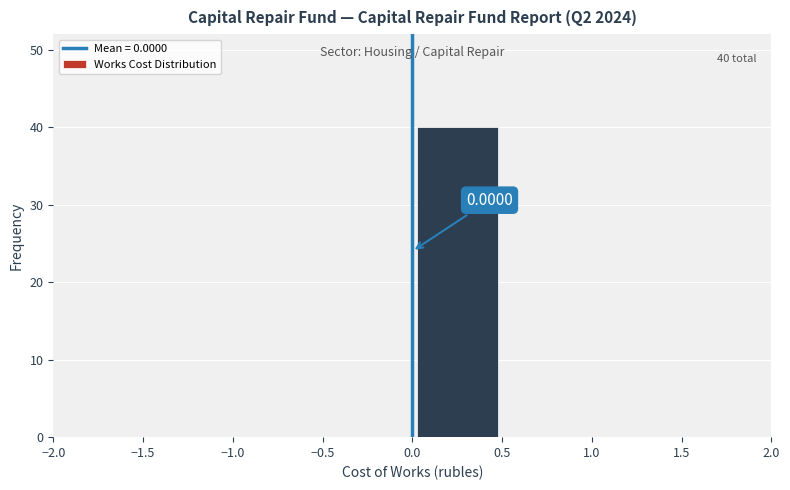

Over which range of the x-axis is the bar tallest?

0.0 to 0.5